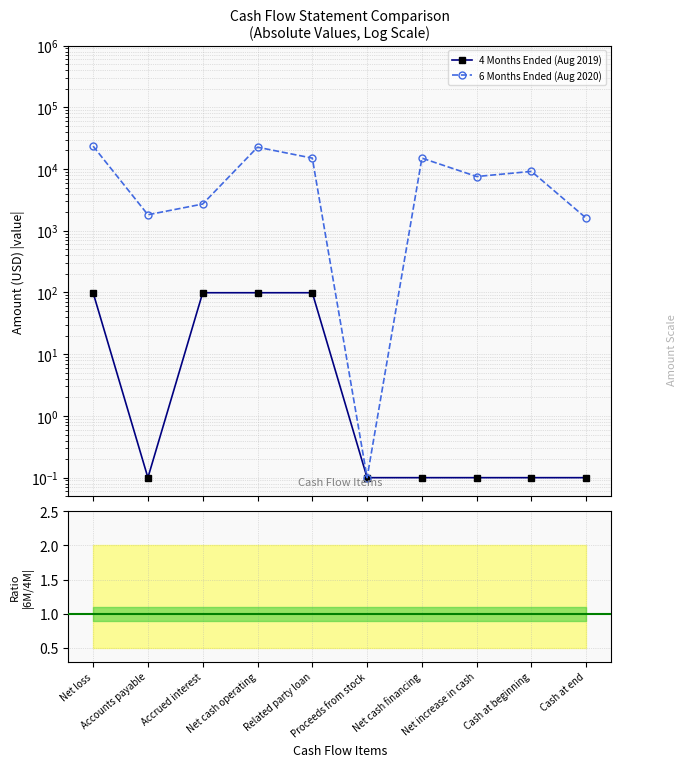

Does the chart have visible grid lines?

Yes